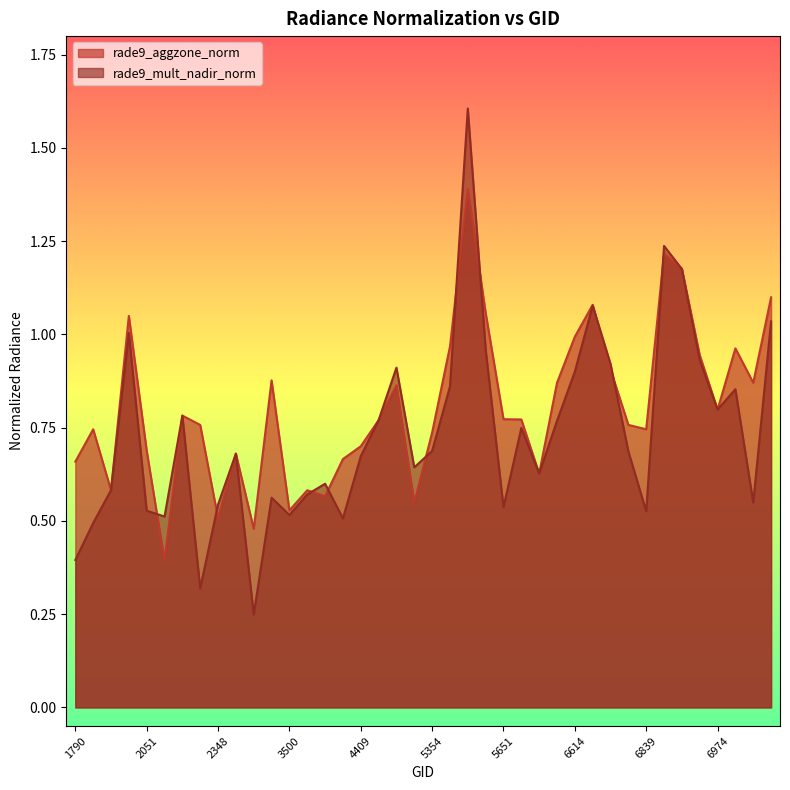

Is it true that rade9_aggzone_norm equals 0.2 at 6749?

False